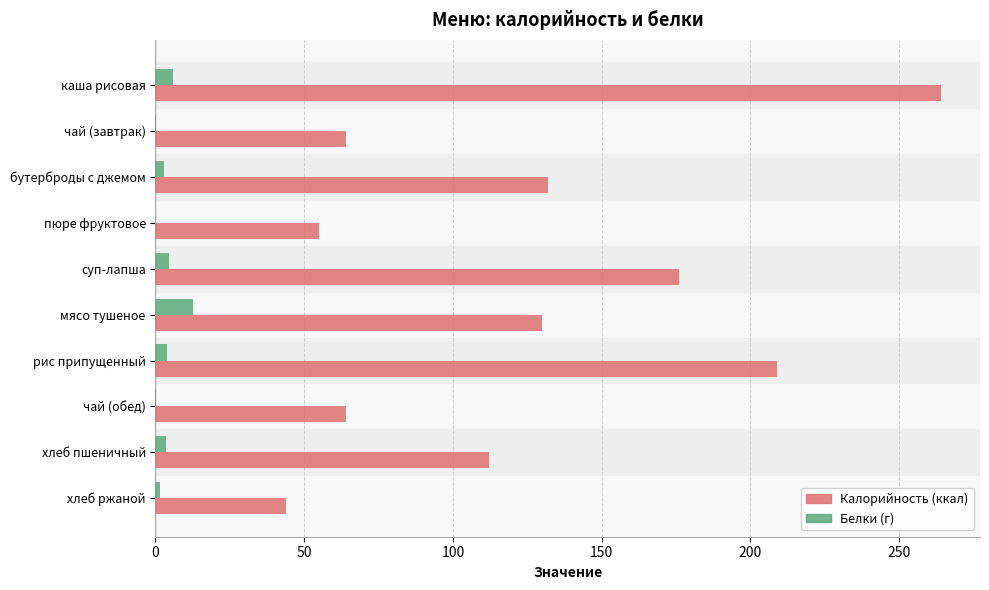

At which category is the sum across all series the highest?

каша рисовая